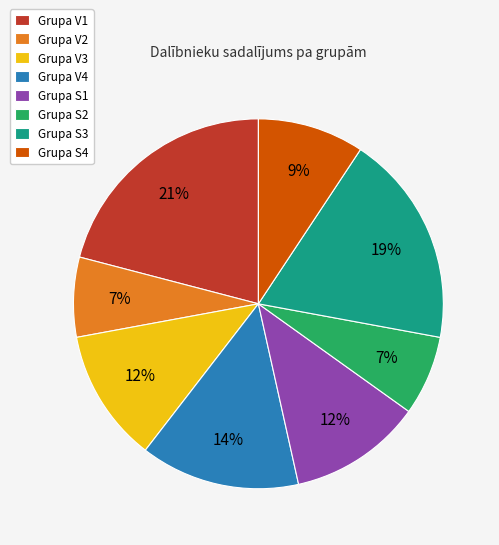

How many segments does this pie chart have?

8